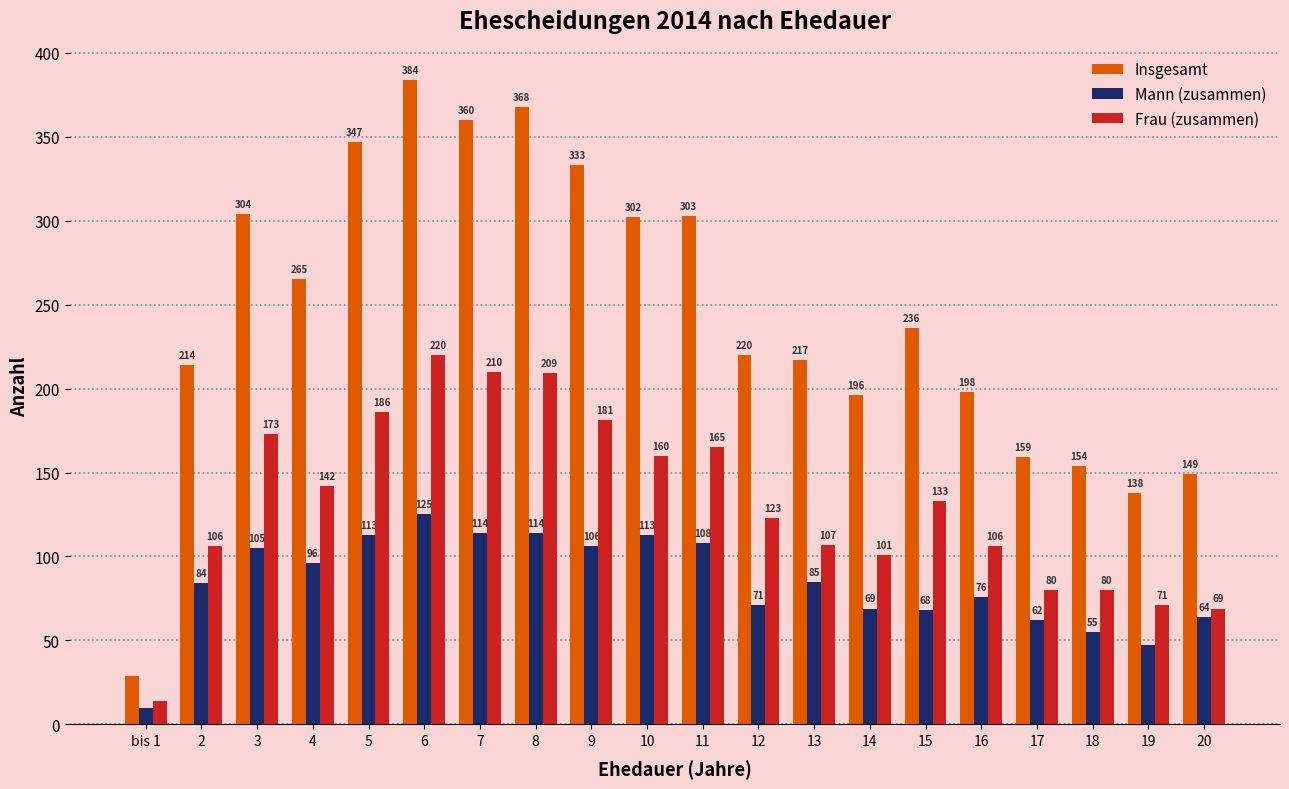

What is the spread (max minus min) of values at 20?

85